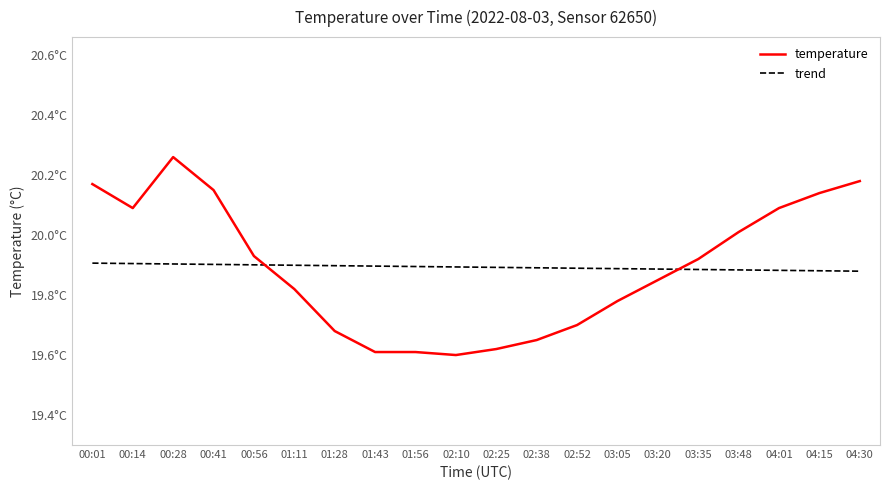

Does the chart have visible grid lines?

No